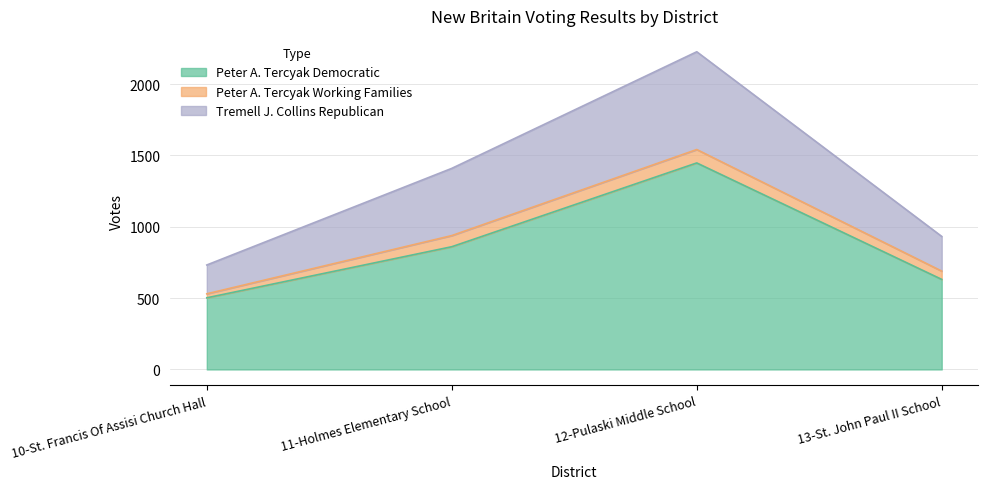

At which label does Tremell J. Collins Republican first exceed 1409?

12-Pulaski Middle School